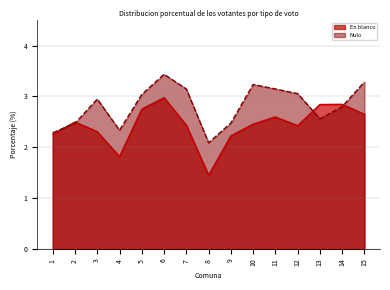

What is the sum of the En blanco values at 12 and 7?

4.9